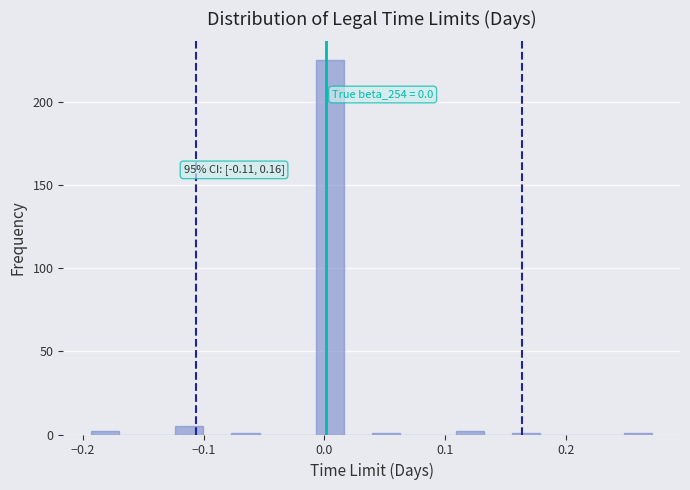

Around what value on the x-axis is the tallest bar? Give the approximate position of its centre, as read against the axis.

0.00